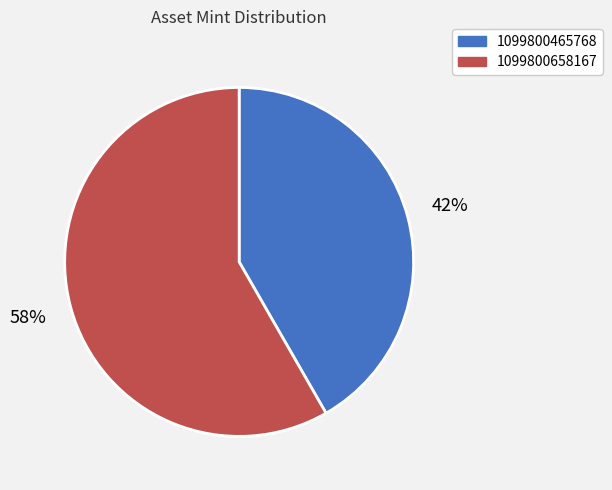

What is the majority slice?

1099800658167